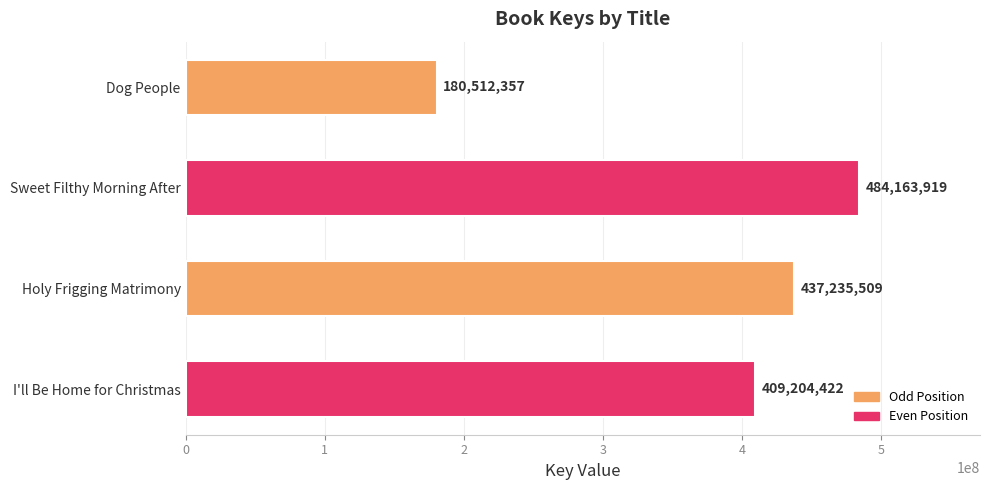

What is the maximum value shown in the chart?

484163919